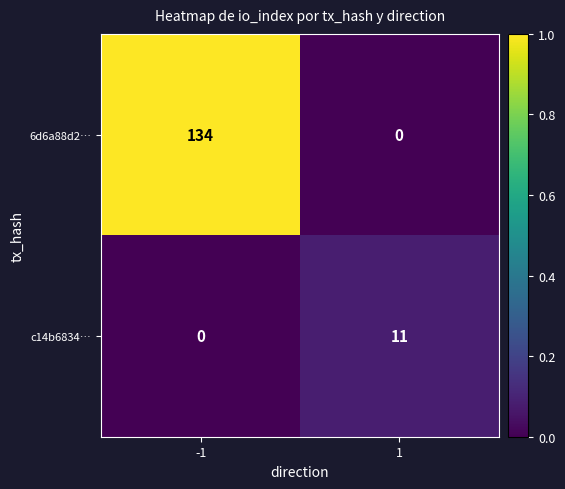

What is the highest value of the c14b6834… series?

11